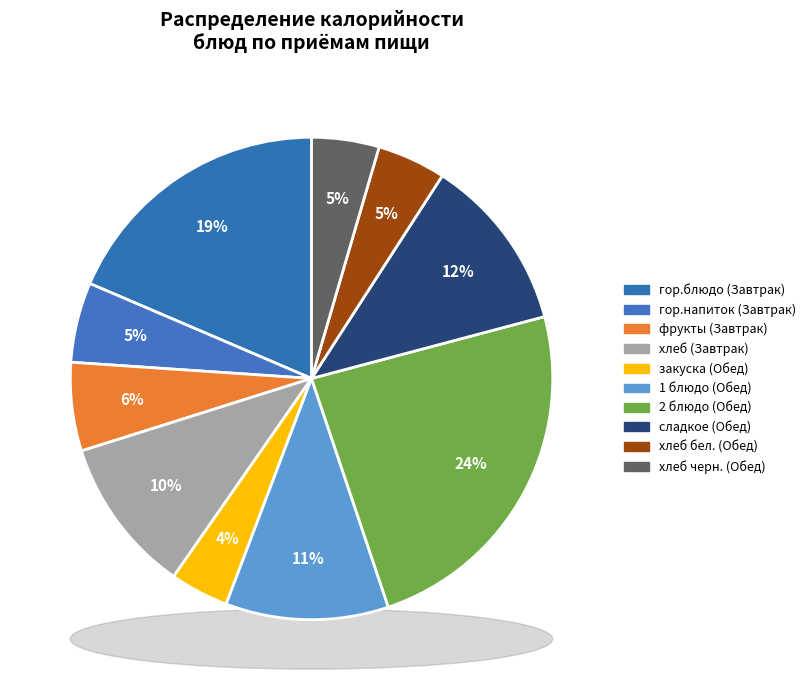

To the nearest percent, what is the difference between the хлеб черн. (Обед) and гор.блюдо (Завтрак) slice percentages?

14%